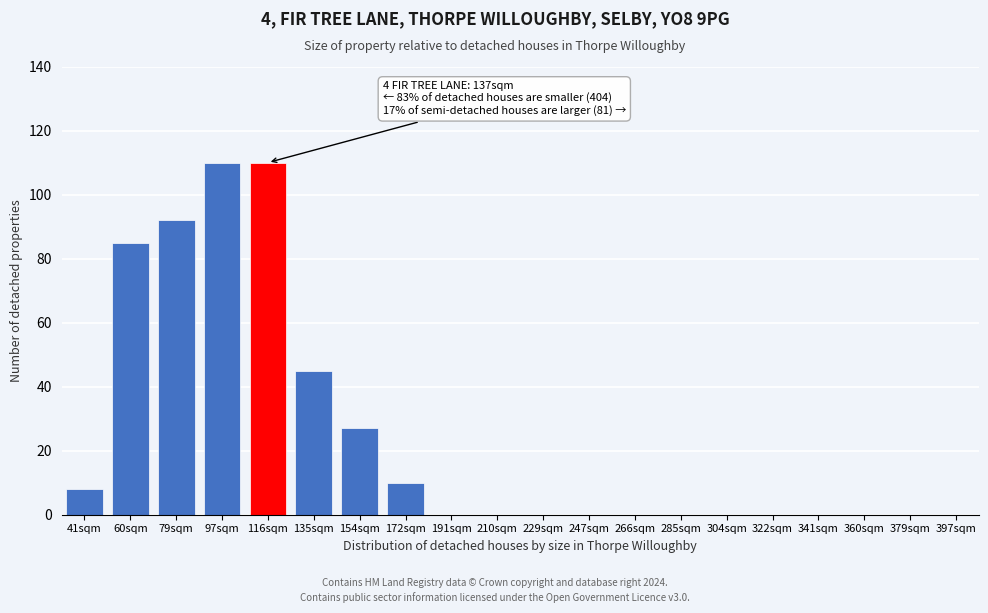

Reading left to right, list all the values displayed in this chart.

41sqm=8	60sqm=85	79sqm=92	97sqm=110	116sqm=110	135sqm=45	154sqm=27	172sqm=10	191sqm=0	210sqm=0	229sqm=0	247sqm=0	266sqm=0	285sqm=0	304sqm=0	322sqm=0	341sqm=0	360sqm=0	379sqm=0	397sqm=0